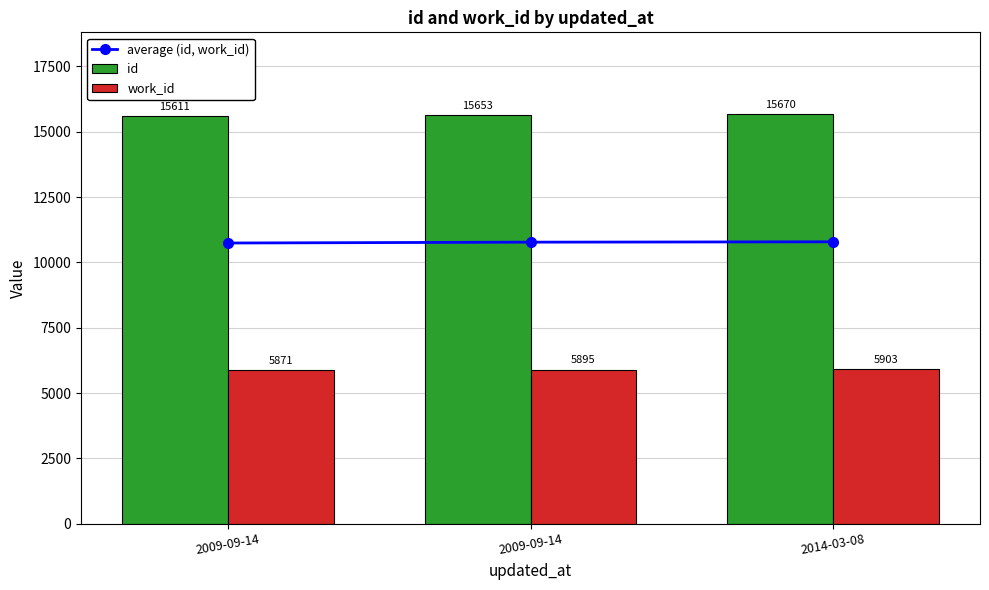

How many values in the work_id series are below 5895?

1